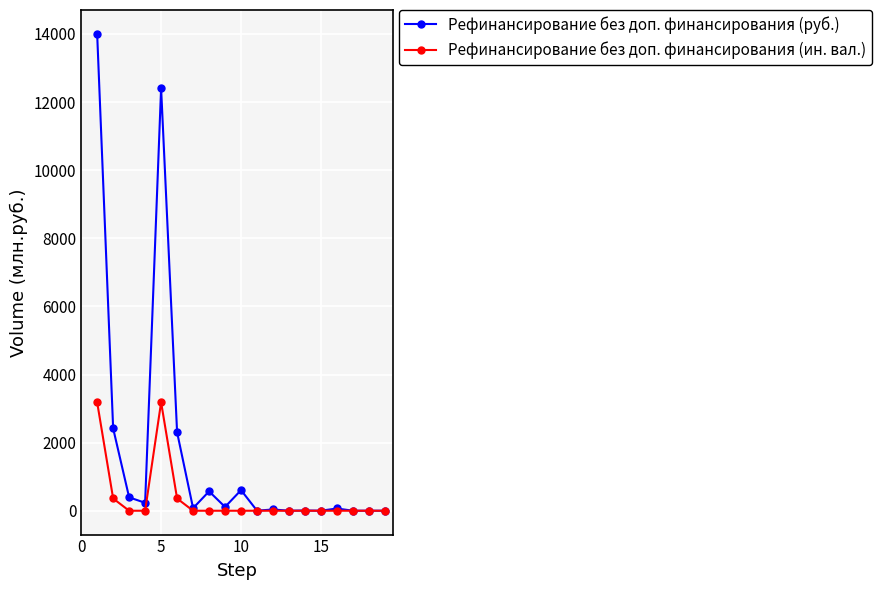

Which series has the largest total across all categories?

Рефинансирование без доп. финансирования (руб.)